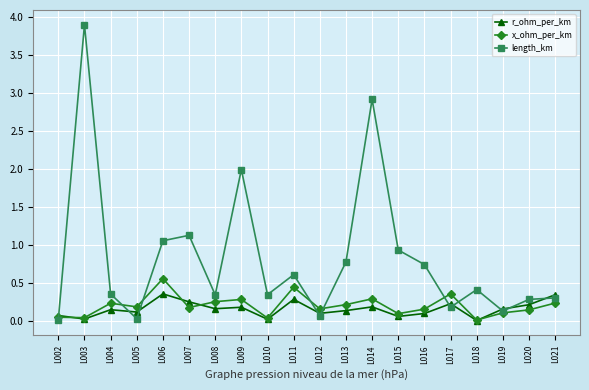

Is it true that length_km equals 0.4 at L011?

False